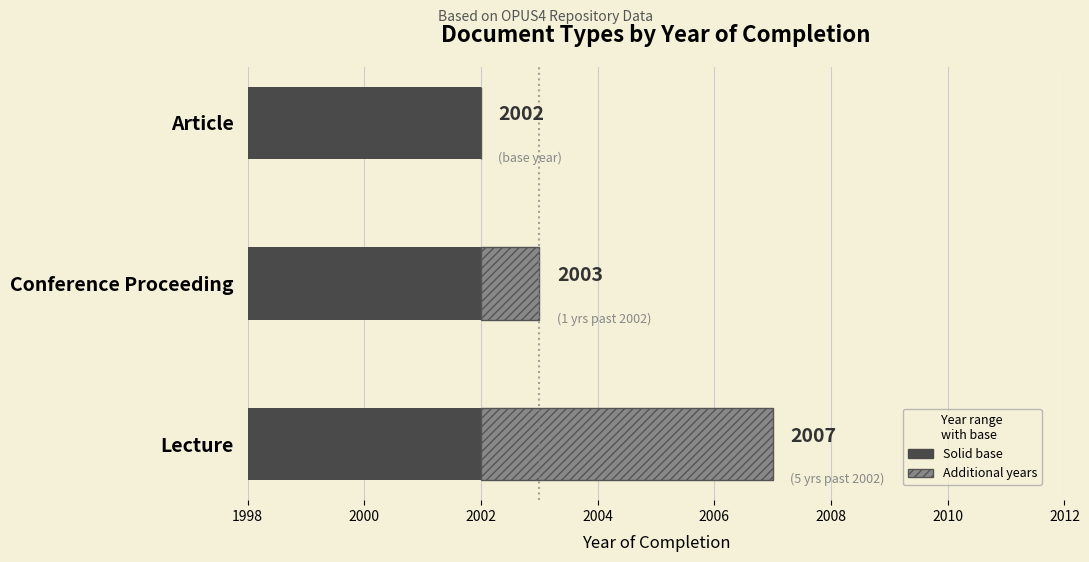

At which label is Base (2002) closest to 0?

1998